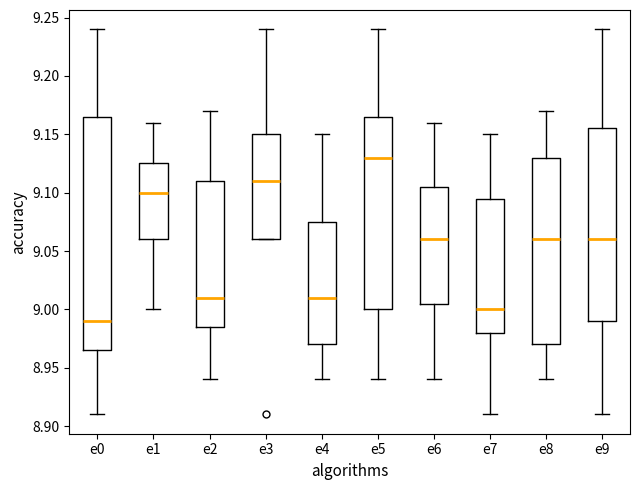

Which box is the tallest, from its lower edge to its upper edge?

e0